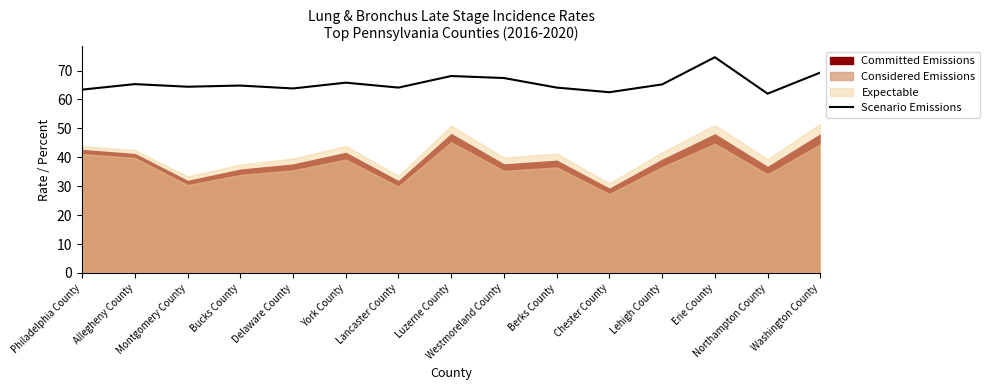

What is the average value?

65.7